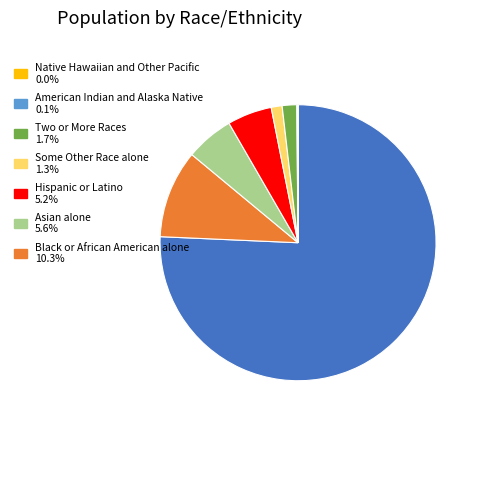

Does any single category account for the majority?

Yes